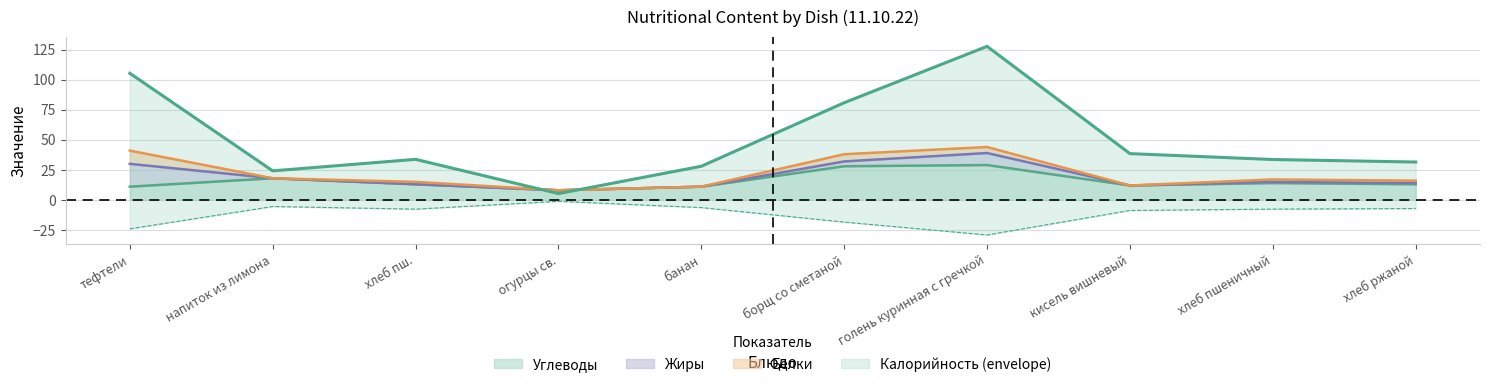

Does the chart have visible grid lines?

Yes